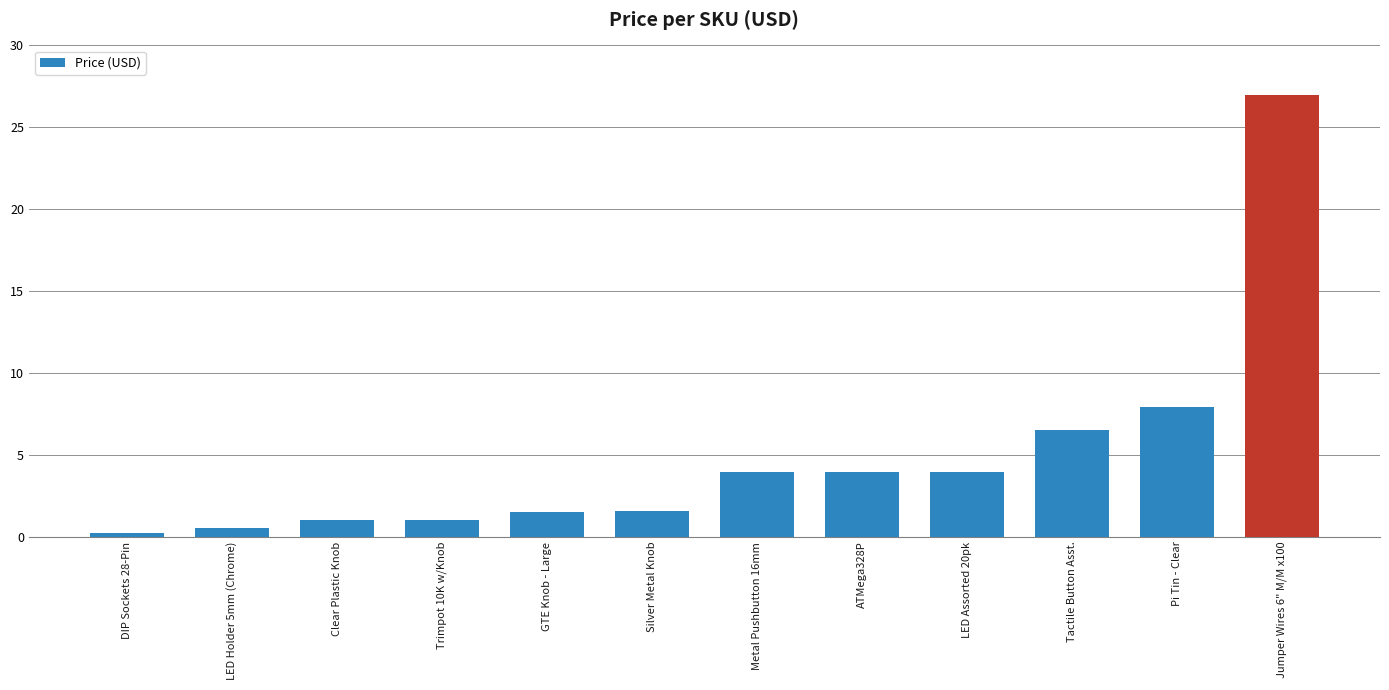

At which category does the chart reach its peak across all series?

Jumper Wires 6" M/M x100